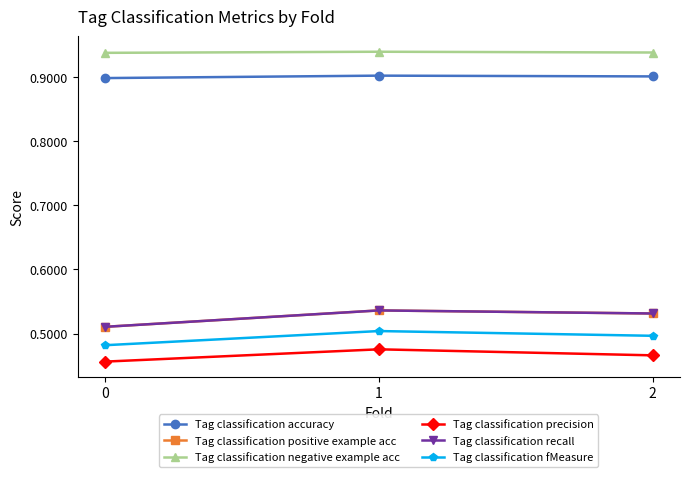

How many Tag classification recall values are between 0 and 1?

3